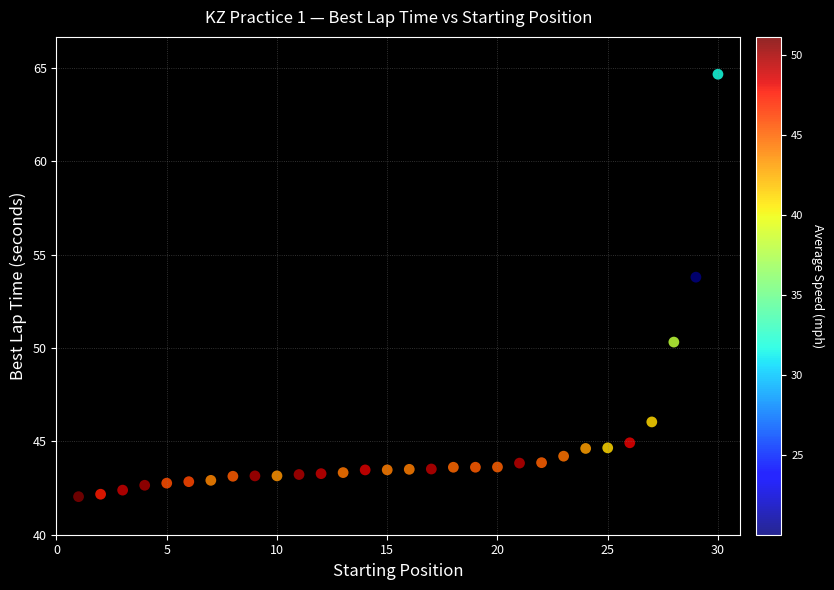

What Y value in the scatter plot is closest to 53?

53.8